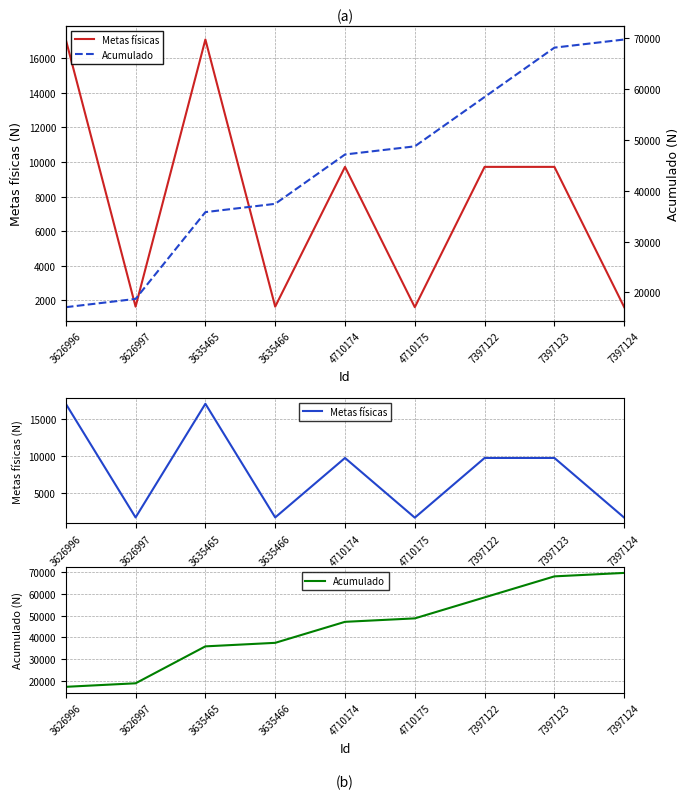

Which series has the largest range (max minus min)?

Acumulado